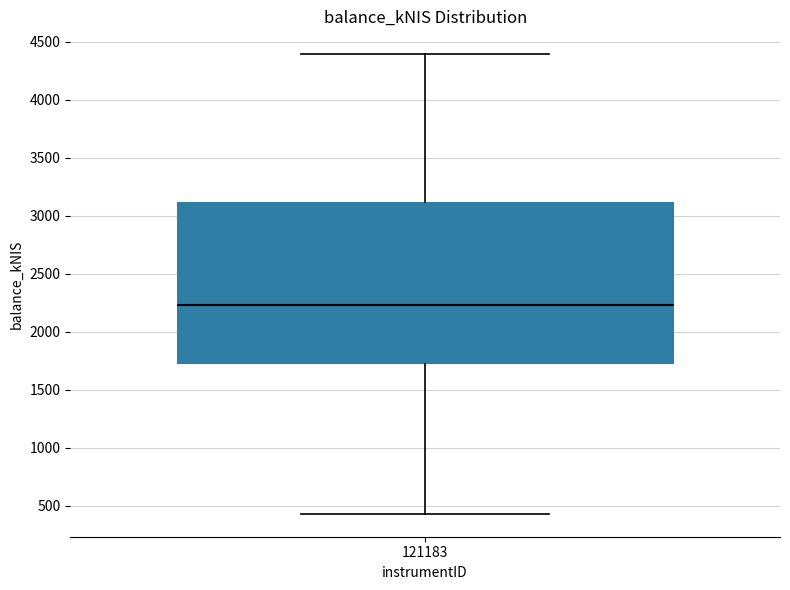

Read this box plot against the y-axis: the position of the median line, the range covered by the box, and the ends of both whiskers. The values are not printed on the chart, so give them approximately, as read against the axis.

median 2250, box 1700 to 3100, whiskers 450 to 4400